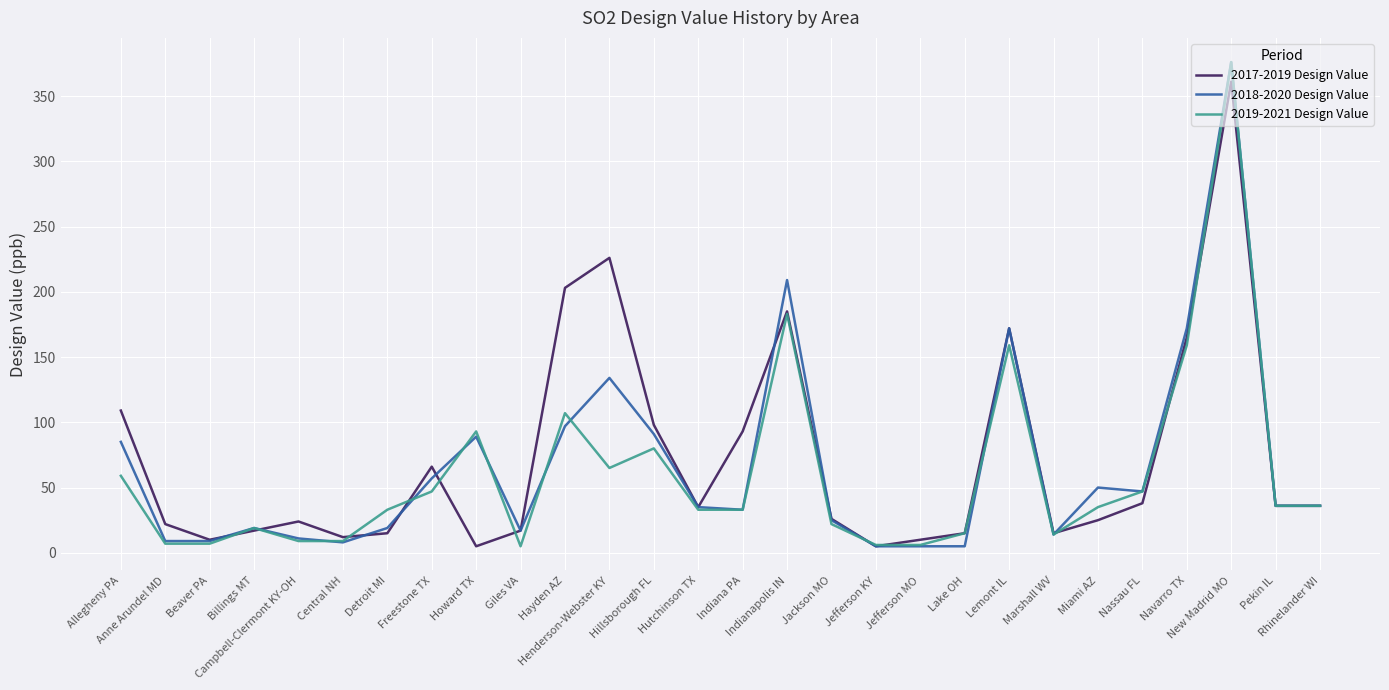

At which category is the sum across all series the highest?

New Madrid MO